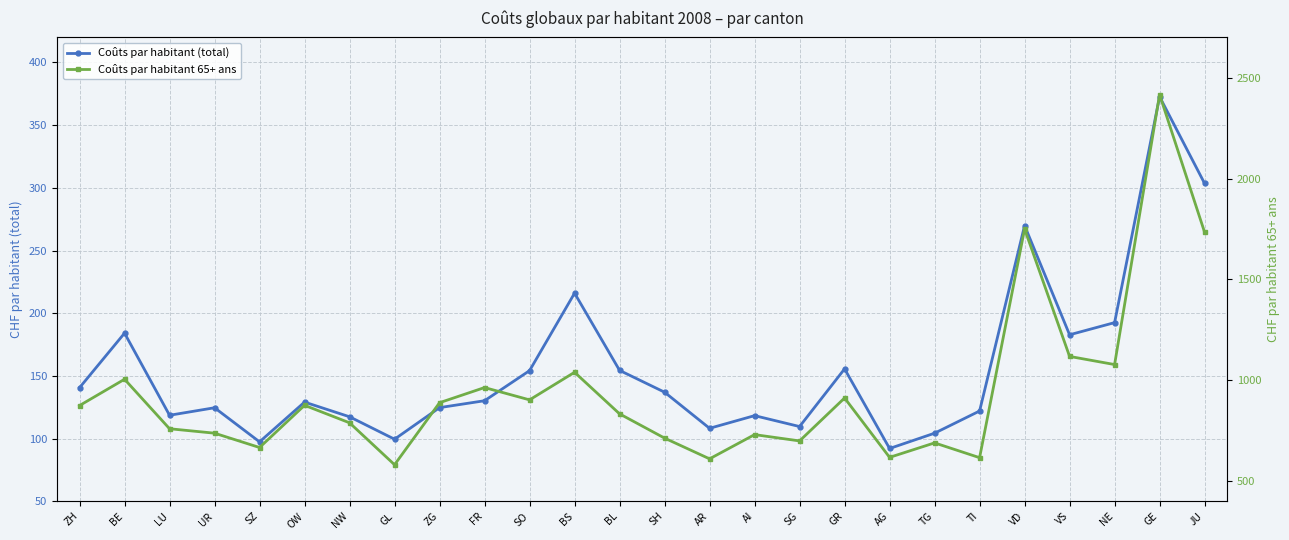

What is the label of the 17th point from the left?

SG